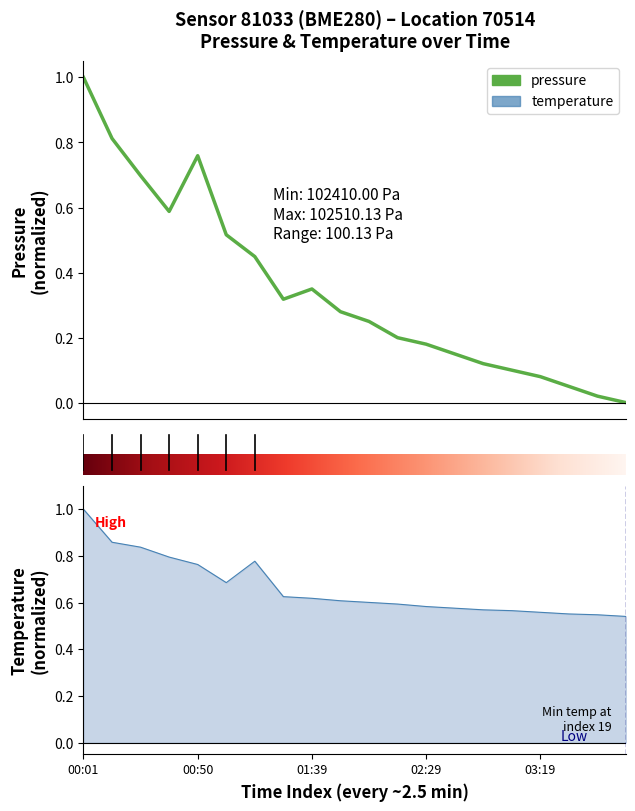

True or false: pressure has a value of 0.1 at 14.

True